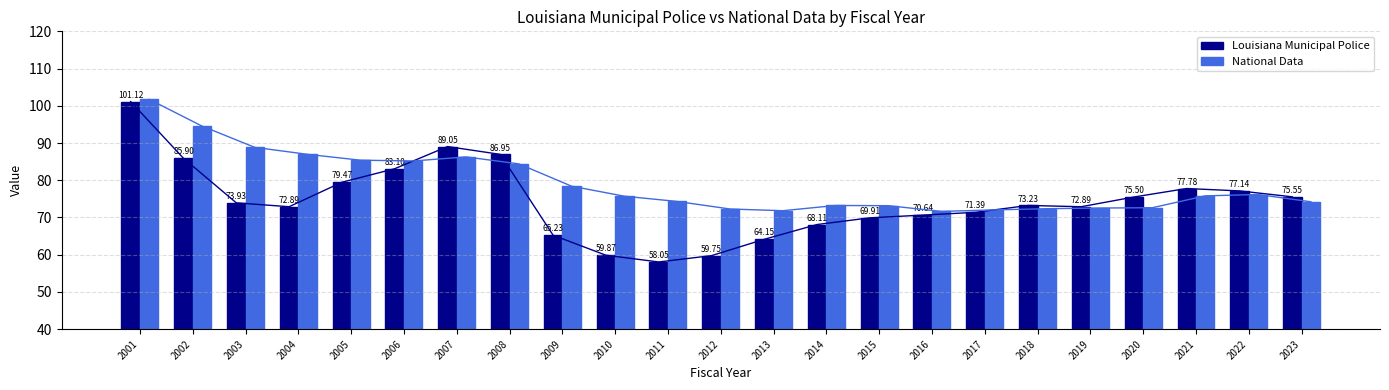

What is the sum of the National Data values at 2006 and 2015?

158.4